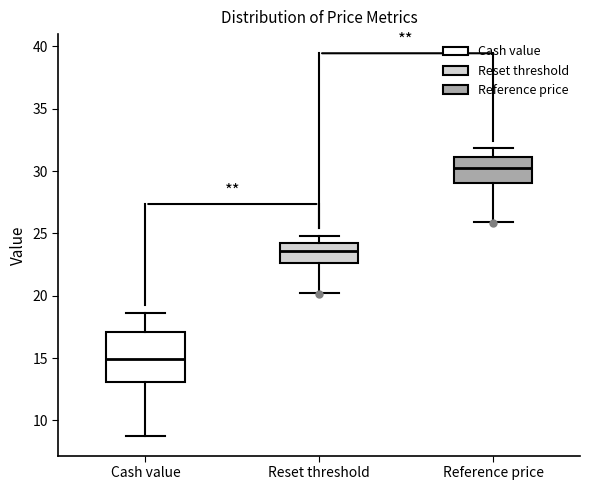

Reading left to right, transcribe this box plot: for each box, give where its median line is, the range the box spans, and where its two whiskers end, as read against the y-axis. The values are not printed on the chart, so give them approximately, as read against the axis.

Cash value: median 15.0, box 13.0 to 17.0, whiskers 8.5 to 18.5
Reset threshold: median 23.5, box 22.5 to 24.5, whiskers 20.0 to 25.0
Reference price: median 30.0, box 29.0 to 31.0, whiskers 26.0 to 32.0